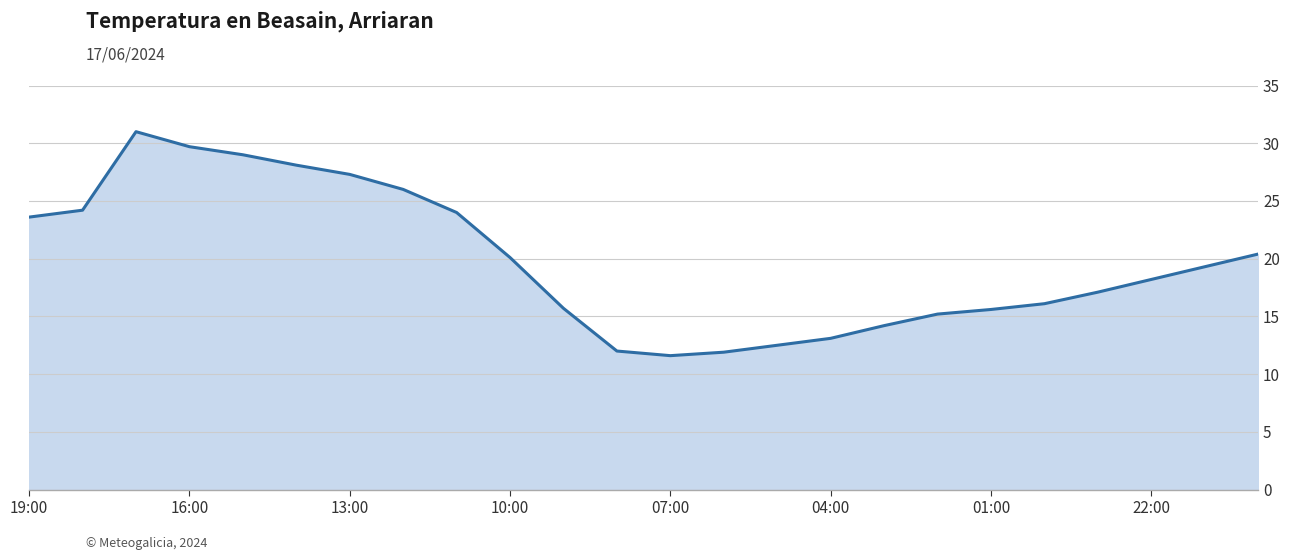

What is the minimum value shown in the chart?

11.6